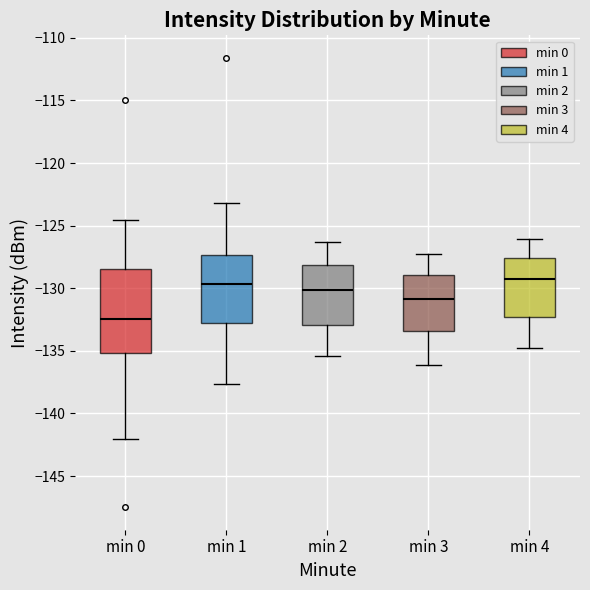

Where does the upper whisker of the box for min 0 end on the y-axis? The values are not printed on the chart, so give them approximately, as read against the axis.

-124.5